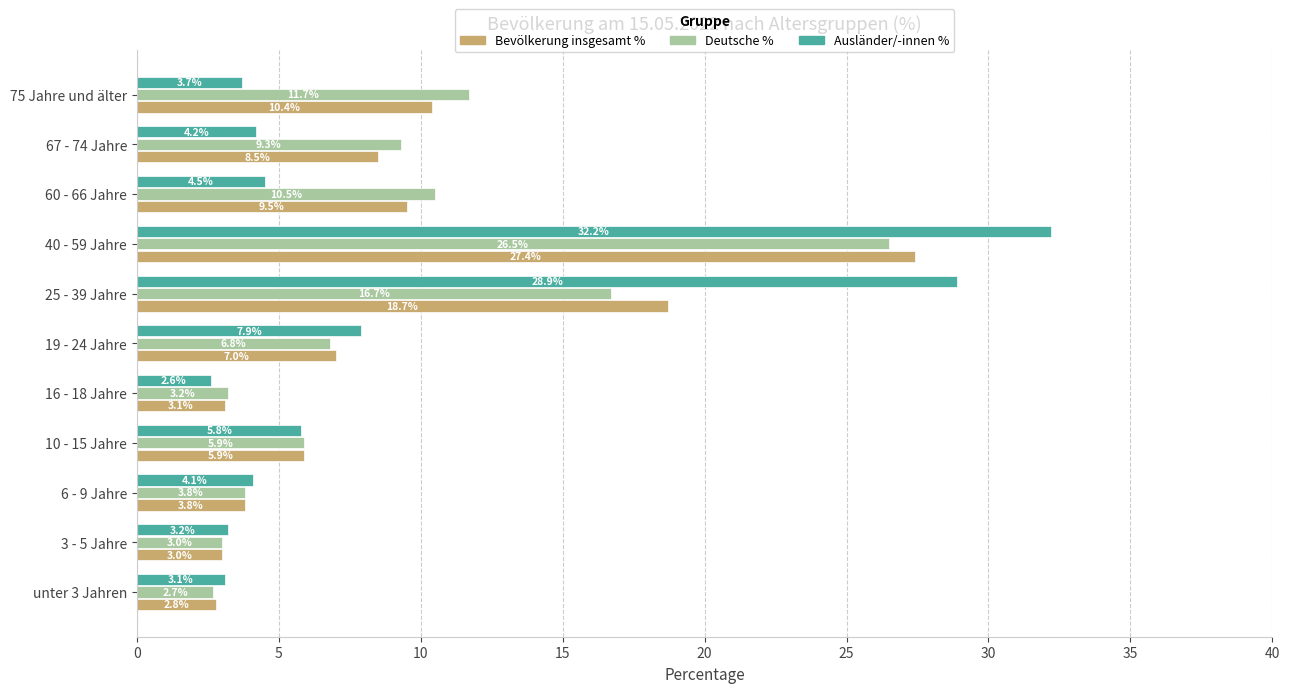

What are all the series names shown in the legend?

Bevölkerung insgesamt %, Deutsche %, Ausländer/-innen %